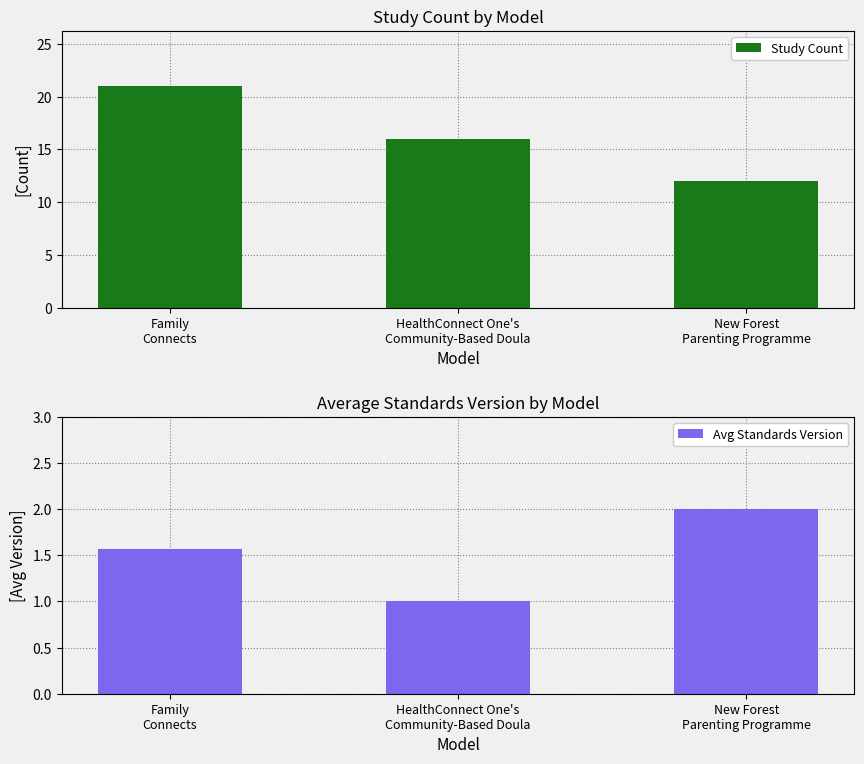

What is the spread (max minus min) of values at Family
Connects?

19.4